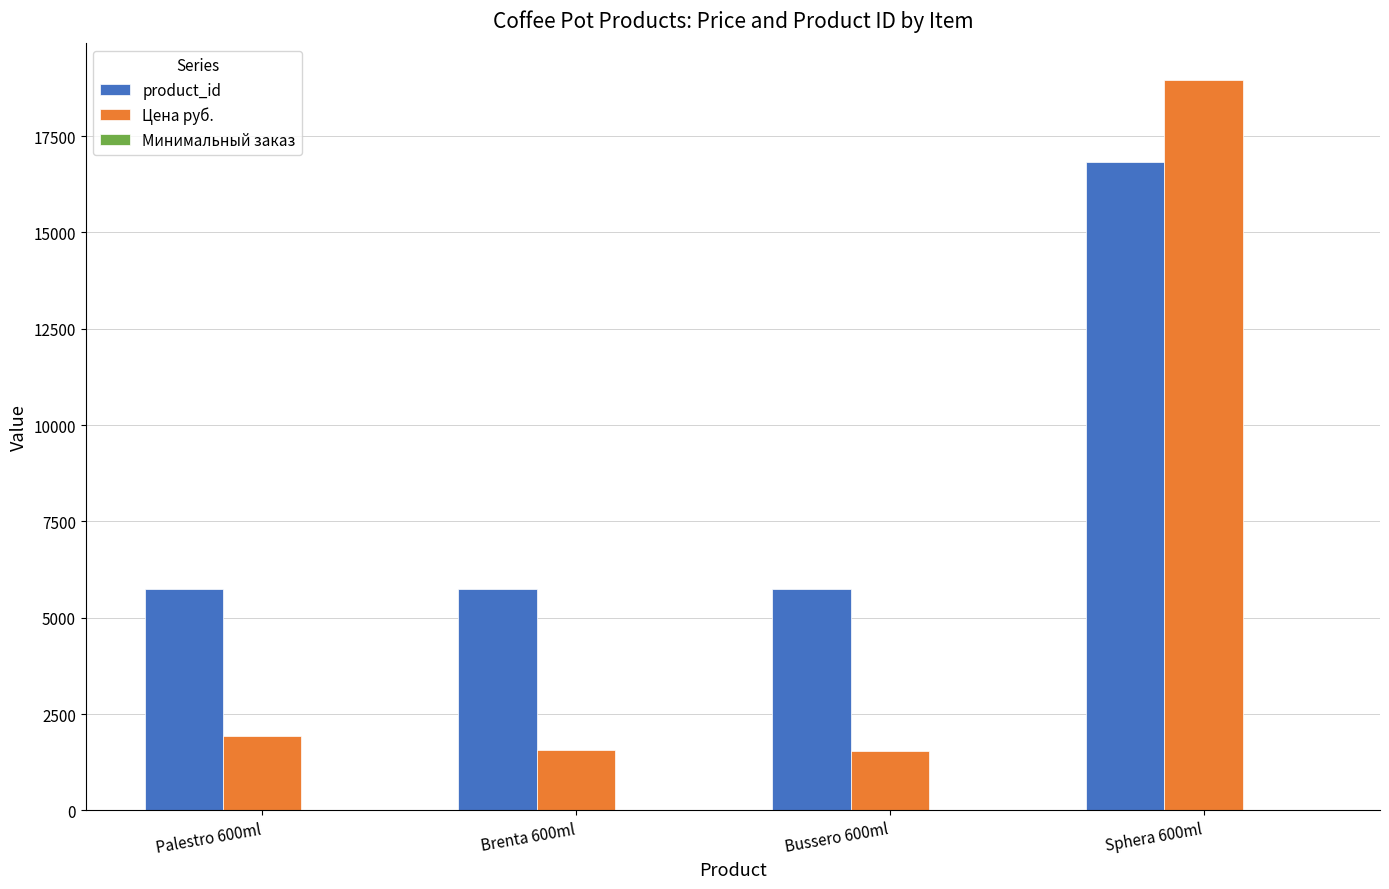

Which series has the largest total across all categories?

product_id